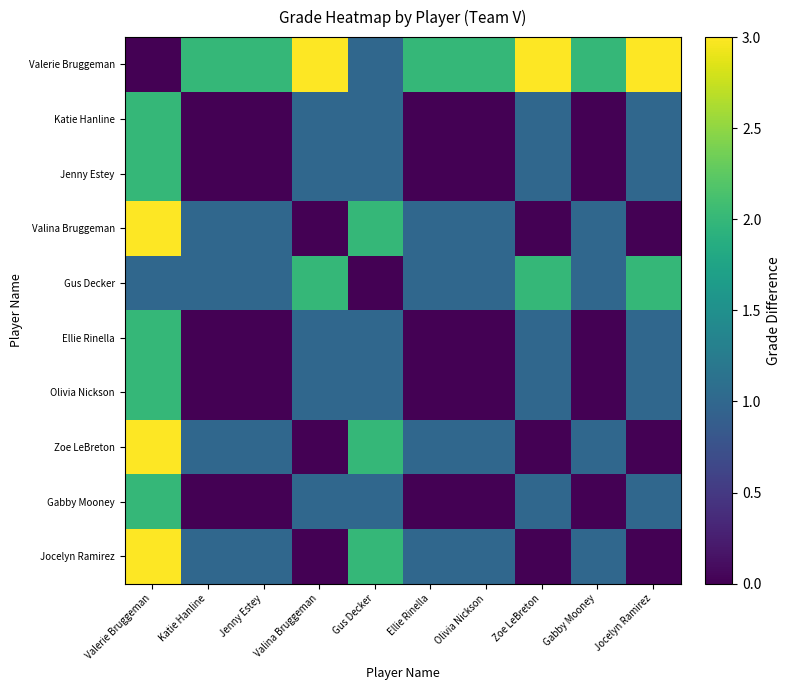

Reading left to right, transcribe all the data shown in this chart.

Valerie Bruggeman: Valerie Bruggeman=0	Katie Hanline=2	Jenny Estey=2	Valina Bruggeman=3	Gus Decker=1	Ellie Rinella=2	Olivia Nickson=2	Zoe LeBreton=3	Gabby Mooney=2	Jocelyn Ramirez=3
Katie Hanline: Valerie Bruggeman=2	Katie Hanline=0	Jenny Estey=0	Valina Bruggeman=1	Gus Decker=1	Ellie Rinella=0	Olivia Nickson=0	Zoe LeBreton=1	Gabby Mooney=0	Jocelyn Ramirez=1
Jenny Estey: Valerie Bruggeman=2	Katie Hanline=0	Jenny Estey=0	Valina Bruggeman=1	Gus Decker=1	Ellie Rinella=0	Olivia Nickson=0	Zoe LeBreton=1	Gabby Mooney=0	Jocelyn Ramirez=1
Valina Bruggeman: Valerie Bruggeman=3	Katie Hanline=1	Jenny Estey=1	Valina Bruggeman=0	Gus Decker=2	Ellie Rinella=1	Olivia Nickson=1	Zoe LeBreton=0	Gabby Mooney=1	Jocelyn Ramirez=0
Gus Decker: Valerie Bruggeman=1	Katie Hanline=1	Jenny Estey=1	Valina Bruggeman=2	Gus Decker=0	Ellie Rinella=1	Olivia Nickson=1	Zoe LeBreton=2	Gabby Mooney=1	Jocelyn Ramirez=2
Ellie Rinella: Valerie Bruggeman=2	Katie Hanline=0	Jenny Estey=0	Valina Bruggeman=1	Gus Decker=1	Ellie Rinella=0	Olivia Nickson=0	Zoe LeBreton=1	Gabby Mooney=0	Jocelyn Ramirez=1
Olivia Nickson: Valerie Bruggeman=2	Katie Hanline=0	Jenny Estey=0	Valina Bruggeman=1	Gus Decker=1	Ellie Rinella=0	Olivia Nickson=0	Zoe LeBreton=1	Gabby Mooney=0	Jocelyn Ramirez=1
Zoe LeBreton: Valerie Bruggeman=3	Katie Hanline=1	Jenny Estey=1	Valina Bruggeman=0	Gus Decker=2	Ellie Rinella=1	Olivia Nickson=1	Zoe LeBreton=0	Gabby Mooney=1	Jocelyn Ramirez=0
Gabby Mooney: Valerie Bruggeman=2	Katie Hanline=0	Jenny Estey=0	Valina Bruggeman=1	Gus Decker=1	Ellie Rinella=0	Olivia Nickson=0	Zoe LeBreton=1	Gabby Mooney=0	Jocelyn Ramirez=1
Jocelyn Ramirez: Valerie Bruggeman=3	Katie Hanline=1	Jenny Estey=1	Valina Bruggeman=0	Gus Decker=2	Ellie Rinella=1	Olivia Nickson=1	Zoe LeBreton=0	Gabby Mooney=1	Jocelyn Ramirez=0